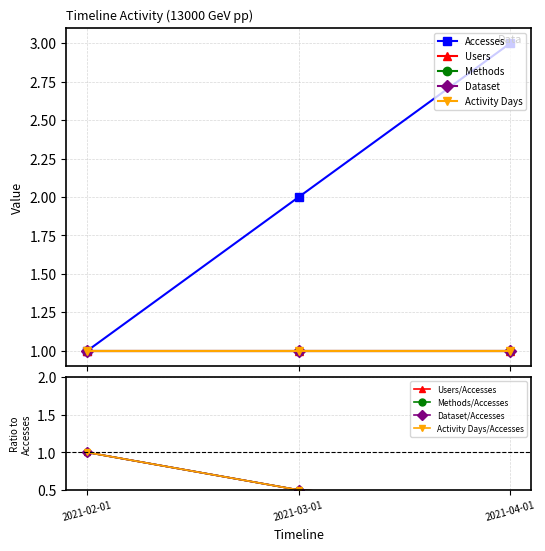

Where is Dataset nearest to the value 1?

2021-02-01